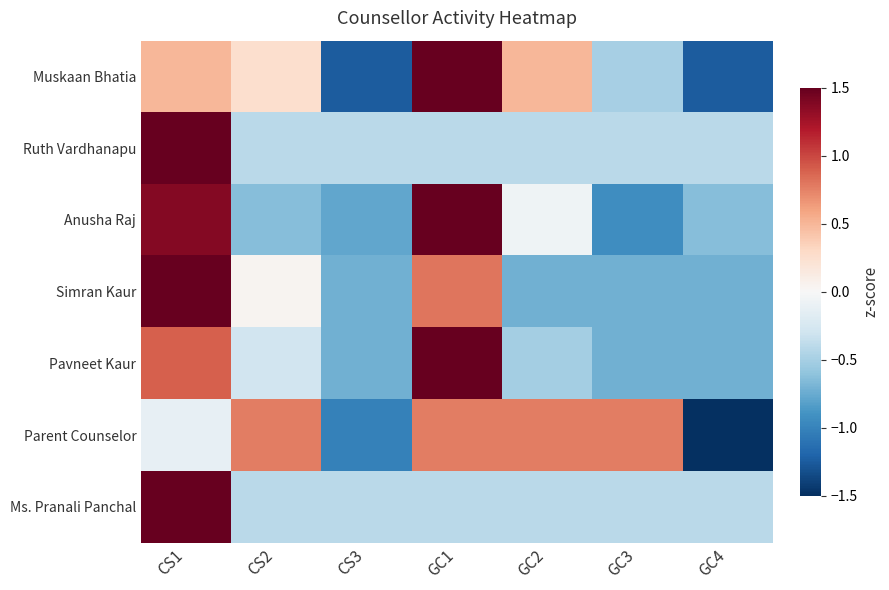

Reading right to left, what are all the values shown in this chart?

Muskaan Bhatia: GC4=-1.2	GC3=-0.5	GC2=0.5	GC1=1.8	CS3=-1.2	CS2=0.2	CS1=0.5
Ruth Vardhanapu: GC4=-0.4	GC3=-0.4	GC2=-0.4	GC1=-0.4	CS3=-0.4	CS2=-0.4	CS1=2.4
Anusha Raj: GC4=-0.6	GC3=-0.9	GC2=-0.1	GC1=1.7	CS3=-0.8	CS2=-0.6	CS1=1.4
Simran Kaur: GC4=-0.7	GC3=-0.7	GC2=-0.7	GC1=0.8	CS3=-0.7	CS2=0.0	CS1=2.1
Pavneet Kaur: GC4=-0.7	GC3=-0.7	GC2=-0.5	GC1=2.1	CS3=-0.7	CS2=-0.3	CS1=0.9
Parent Counselor: GC4=-1.9	GC3=0.8	GC2=0.8	GC1=0.8	CS3=-1.0	CS2=0.8	CS1=-0.1
Ms. Pranali Panchal: GC4=-0.4	GC3=-0.4	GC2=-0.4	GC1=-0.4	CS3=-0.4	CS2=-0.4	CS1=2.4